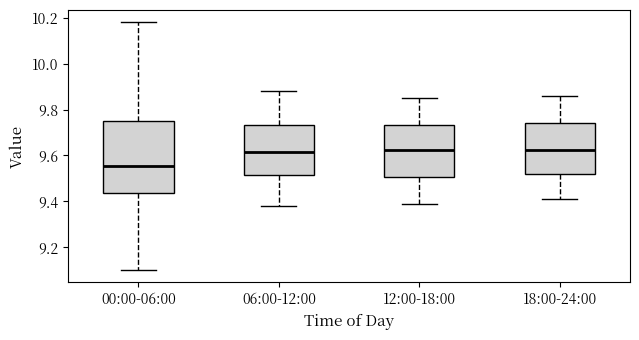

Where does the median line of the box for 18:00-24:00 sit on the y-axis? The values are not printed on the chart, so give them approximately, as read against the axis.

9.62